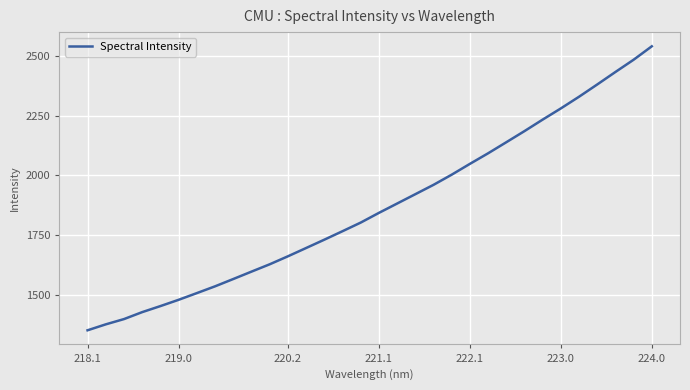

What is the greatest value displayed?

2542.1